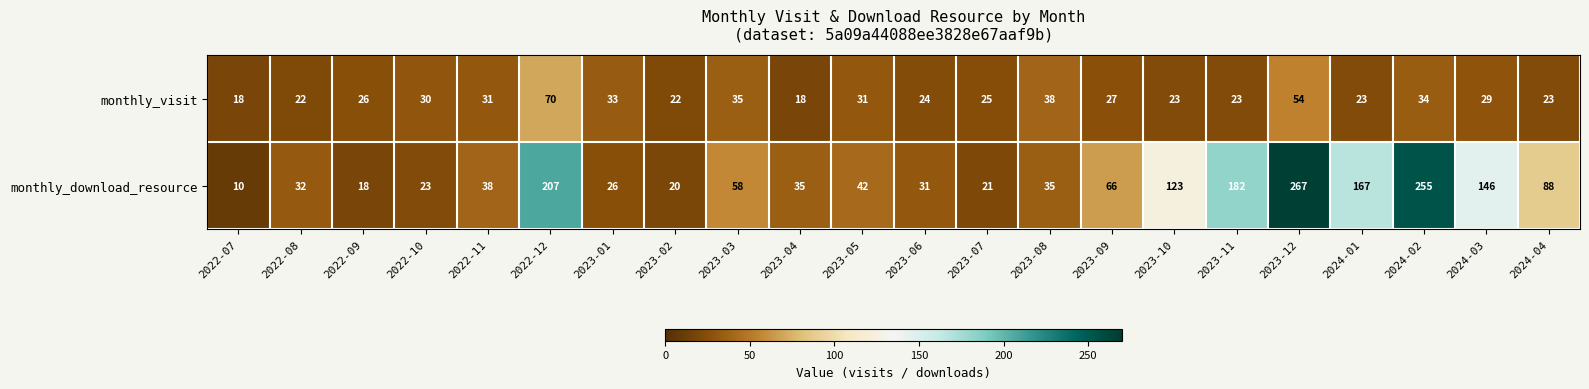

Which label corresponds to the largest value in the chart?

2023-12